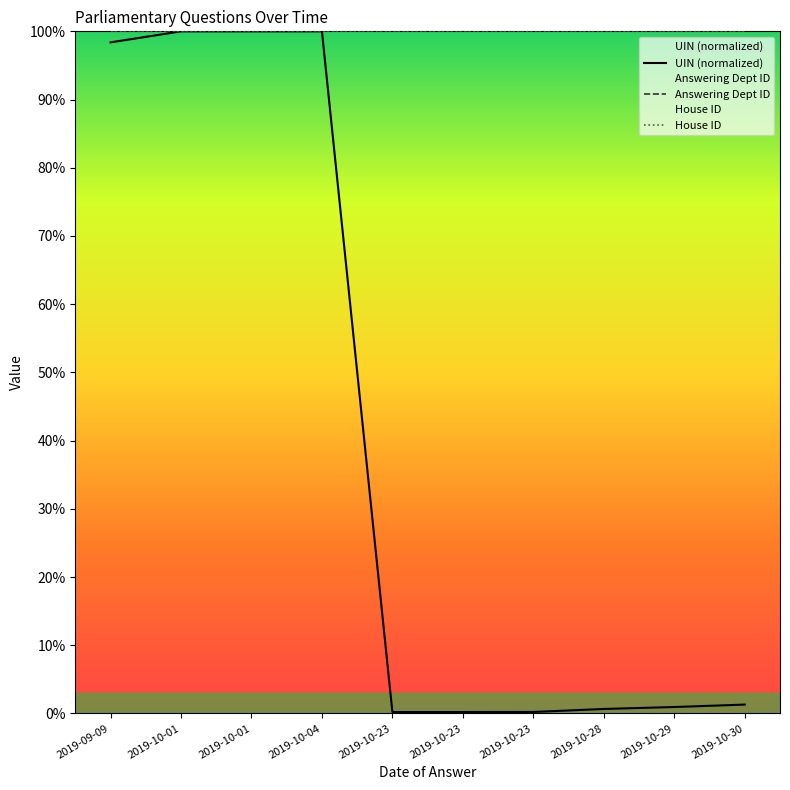

True or false: UIN (normalized) and House ID cross at least once.

False